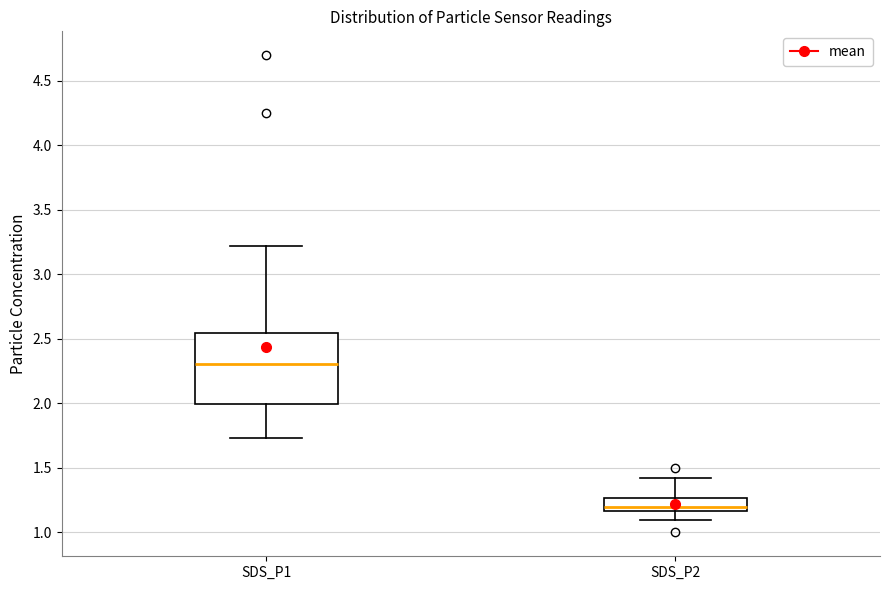

Where does the lower whisker of the box for SDS_P2 end on the y-axis? The values are not printed on the chart, so give them approximately, as read against the axis.

1.10